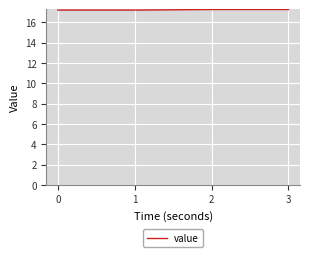

True or false: the data shows 7.4 at 0.

False